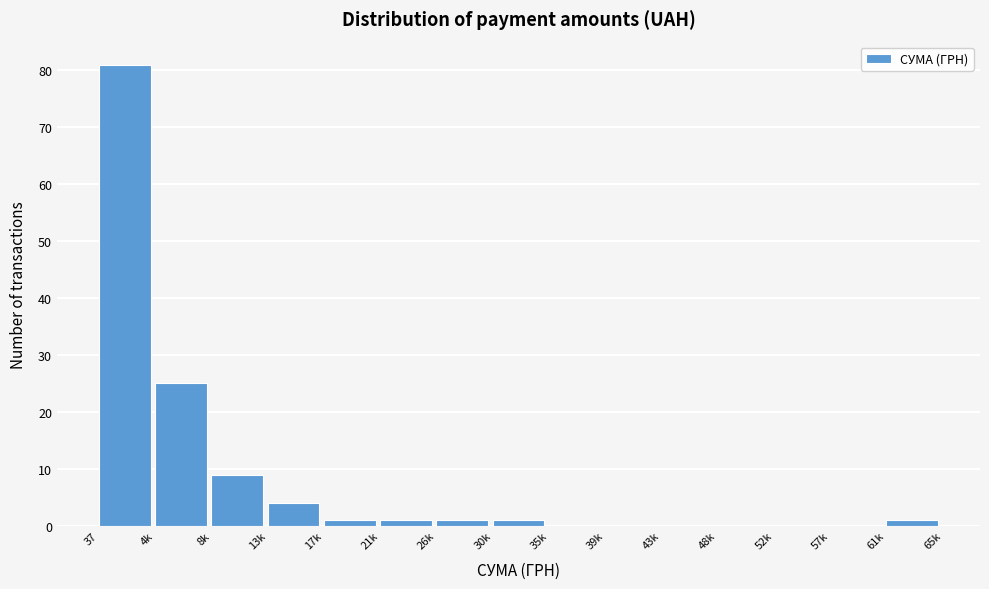

Reading left to right, what are all the values shown in this chart?

37=81	4k=25	8k=9	13k=4	17k=1	21k=1	26k=1	30k=1	35k=0	39k=0	43k=0	48k=0	52k=0	57k=0	61k=1